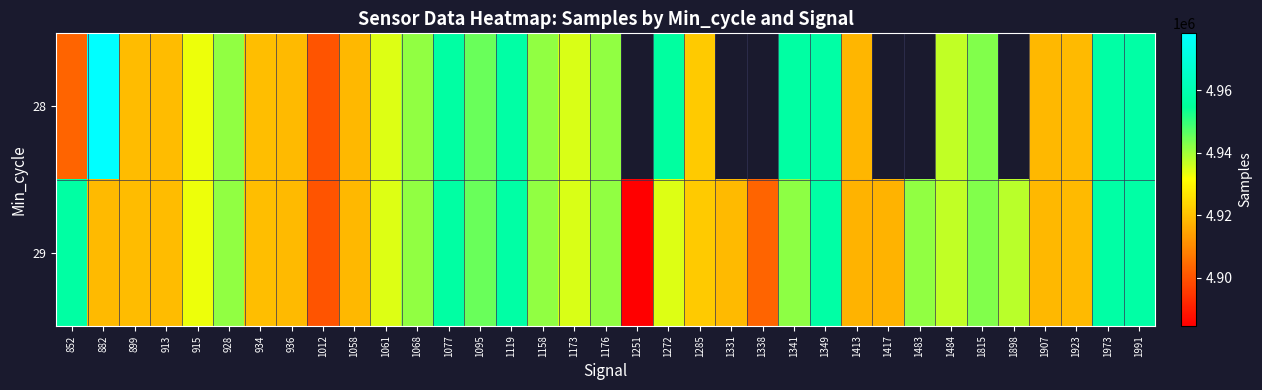

Where is 29 nearest to the value 4921032?

1285